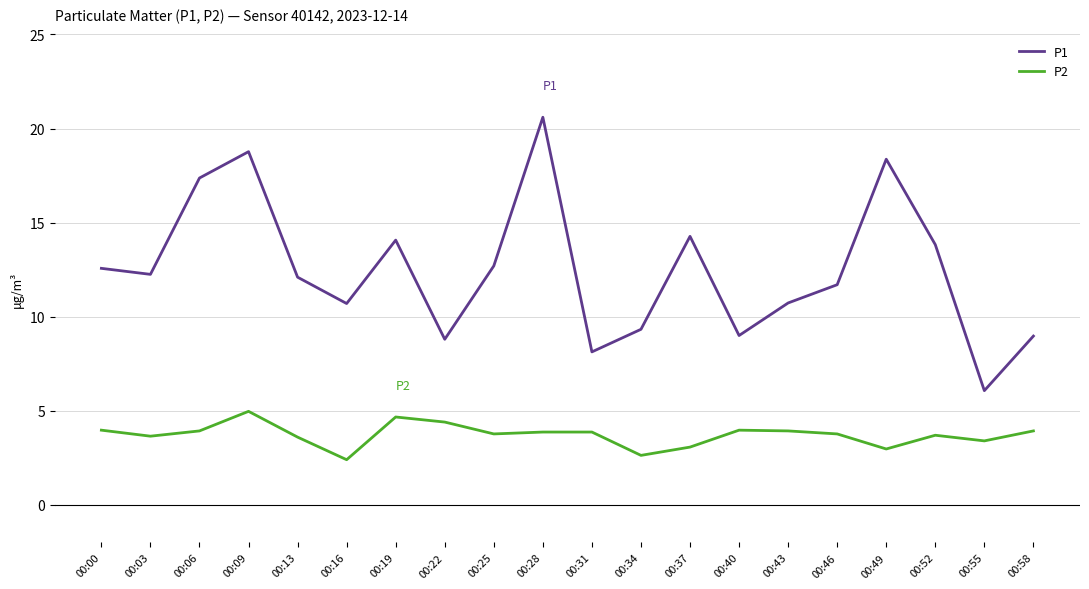

What is the spread (max minus min) of values at 00:16?

8.3